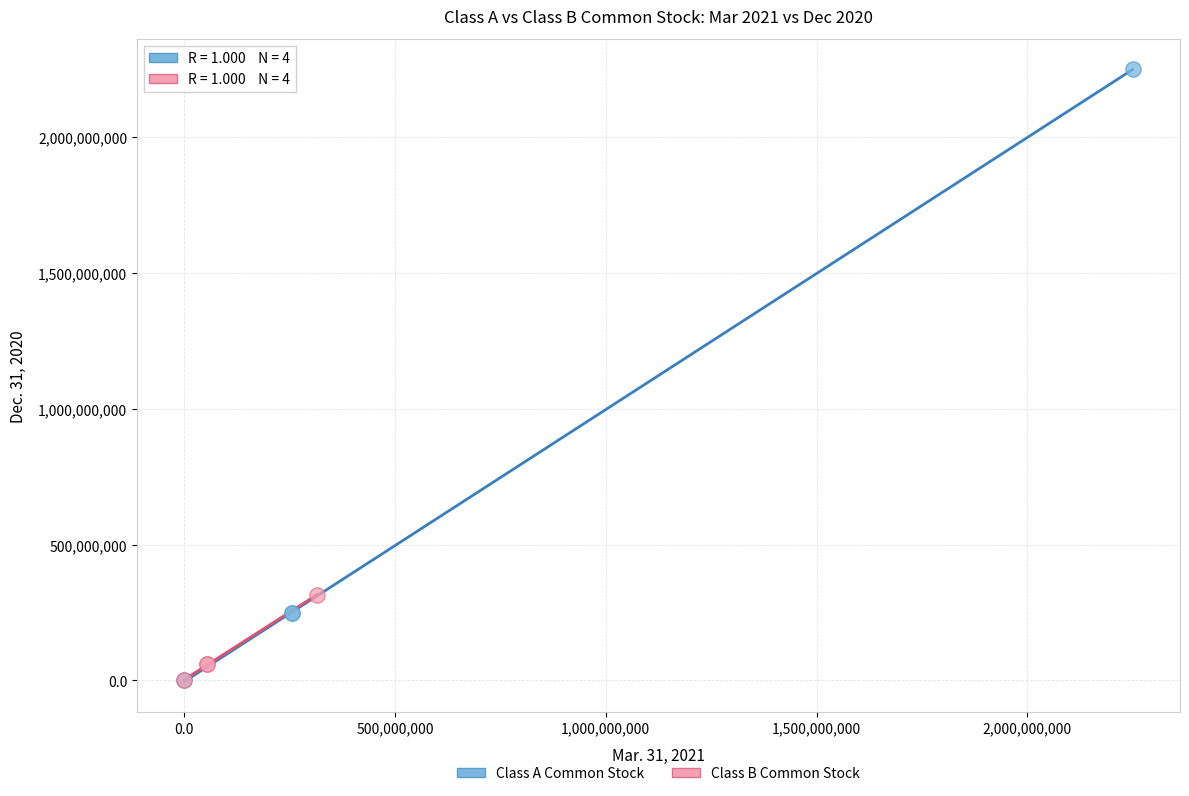

Which series has the widest spread of Y values?

Class A Common Stock